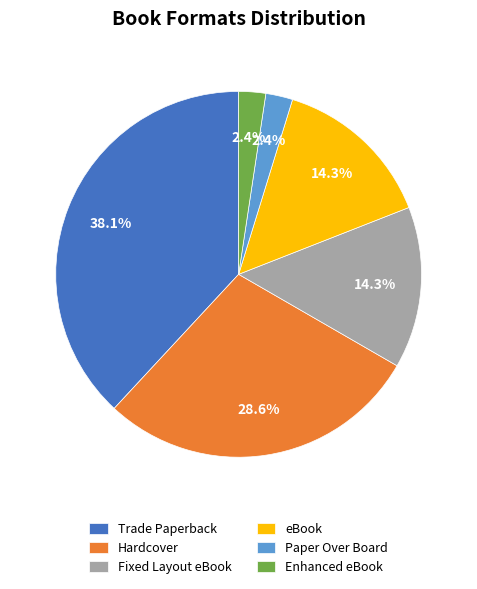

To the nearest percent, what is the combined percentage of Hardcover and Enhanced eBook?

31%